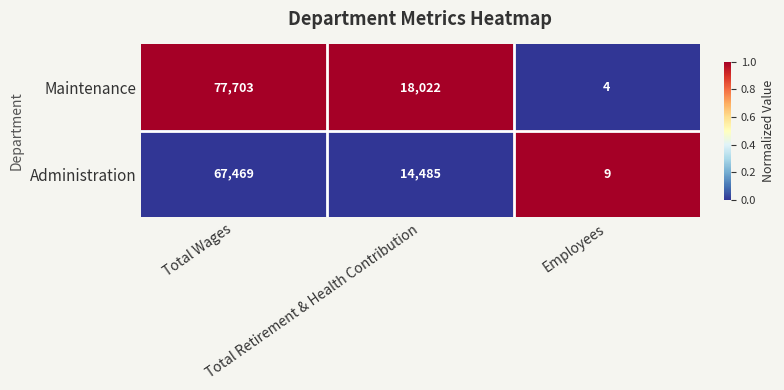

How many values in the Maintenance series are below 18022?

1